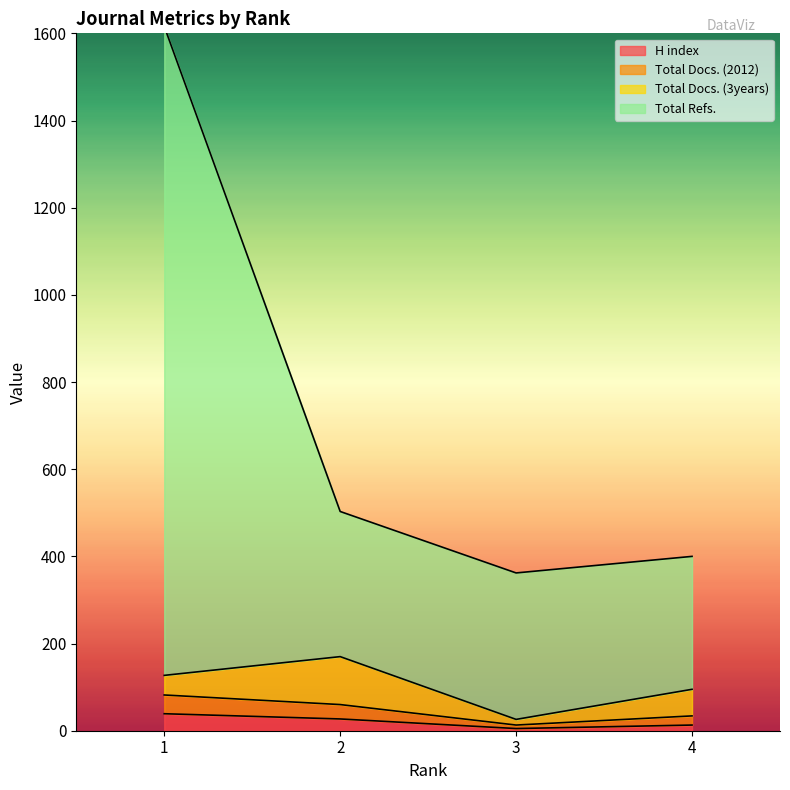

Where is H index nearest to the value 22?

2